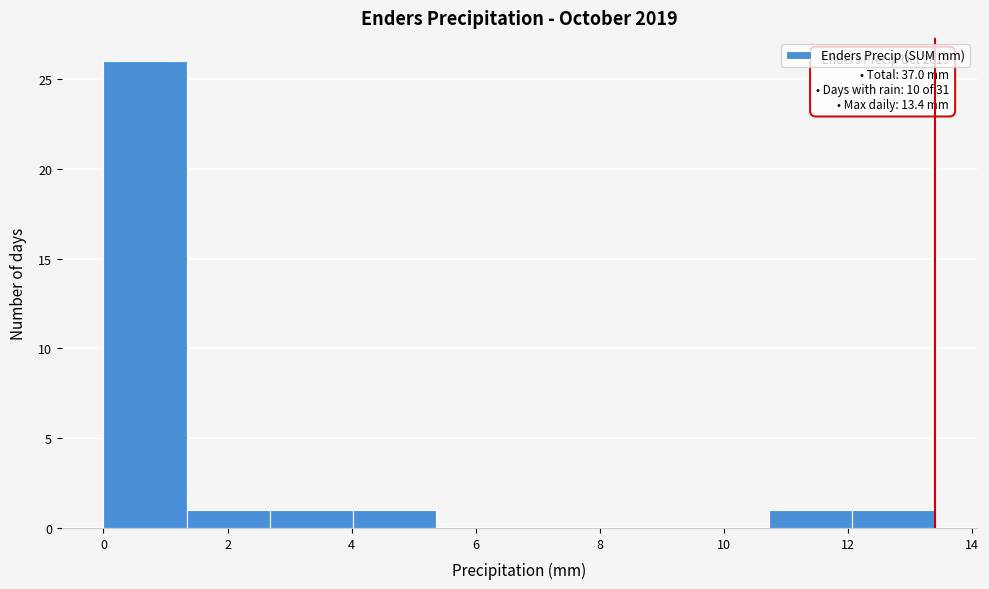

Over which range of the x-axis is the bar tallest?

0.00 to 1.34